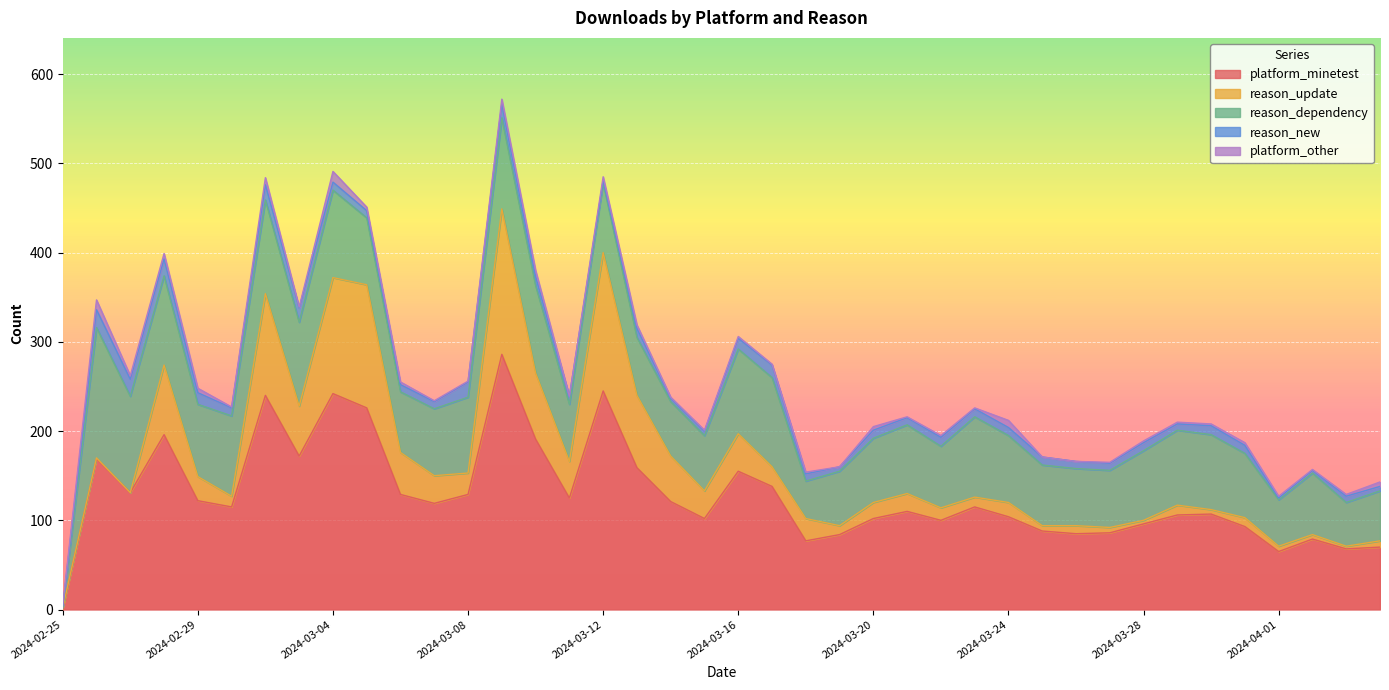

List the series in order of their peak value, highest first.

platform_minetest, reason_update, reason_dependency, reason_new, platform_other